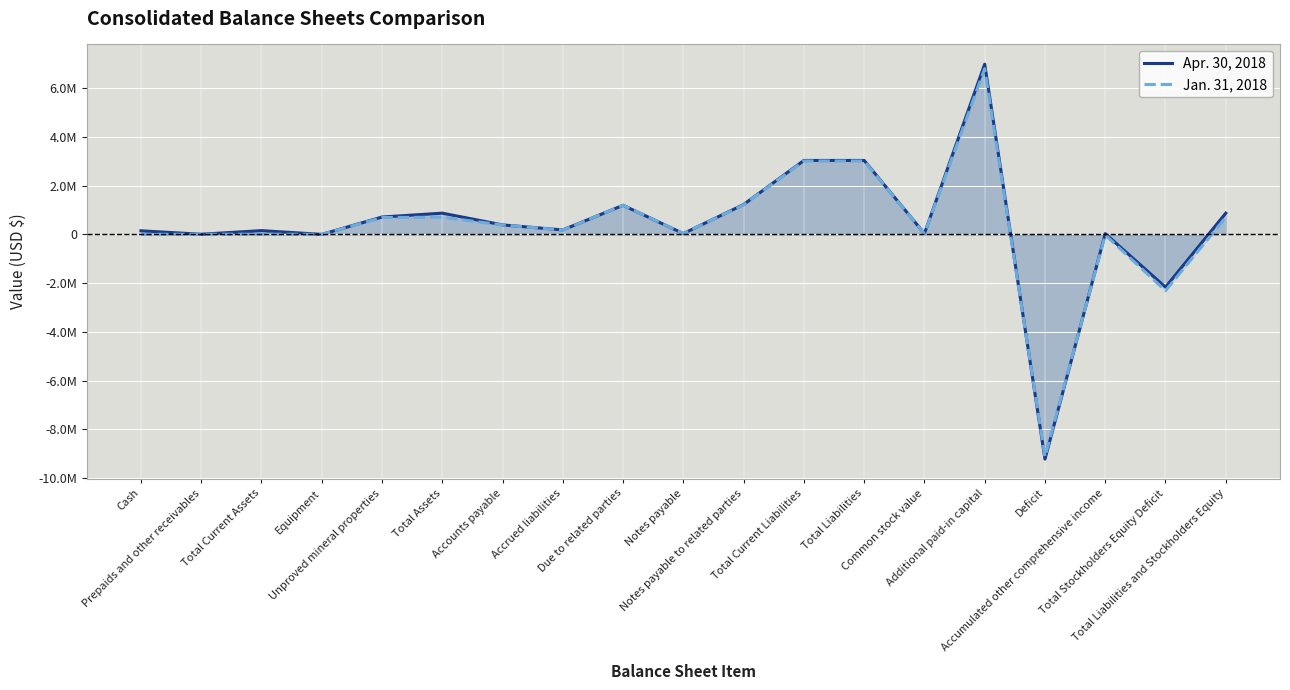

Which series changed the most between Unproved mineral properties and Notes payable to related parties?

Jan. 31, 2018